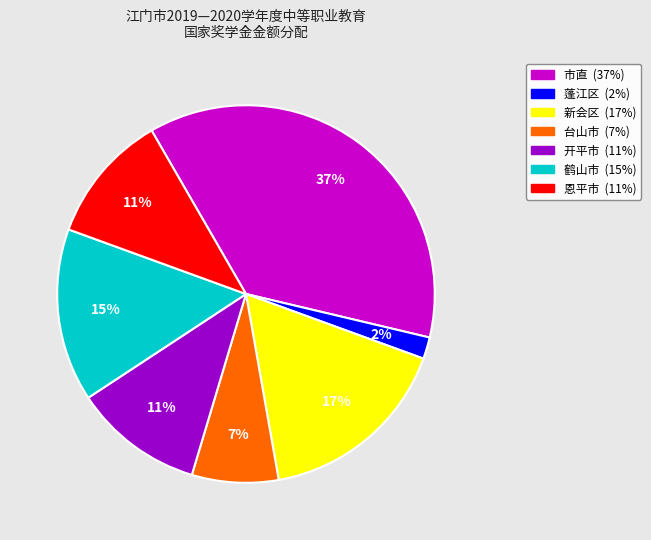

Is the sum of 台山市 and 开平市 greater than half?

No